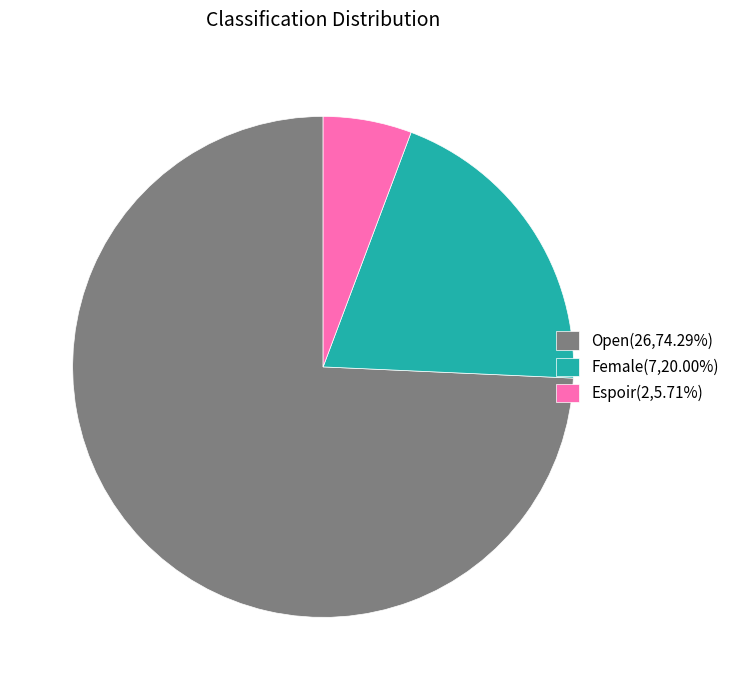

What is the ratio of the value at Open(26,74.29%) to the value at Espoir(2,5.71%)?

13.0